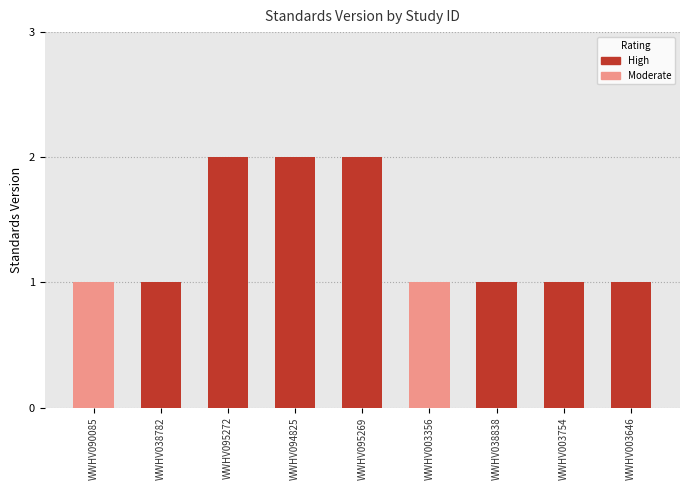

What is the difference between the maximum and minimum values?

1